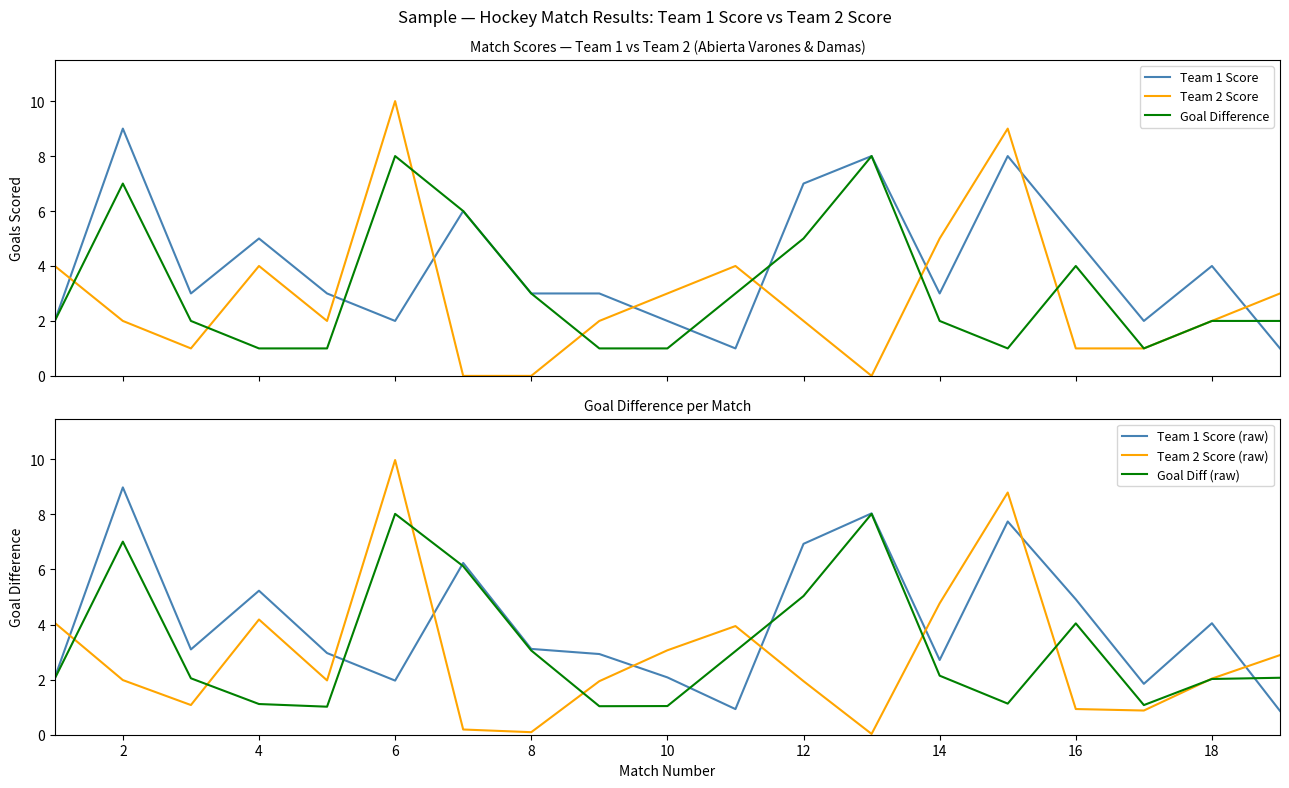

How many data points does each series have?

19